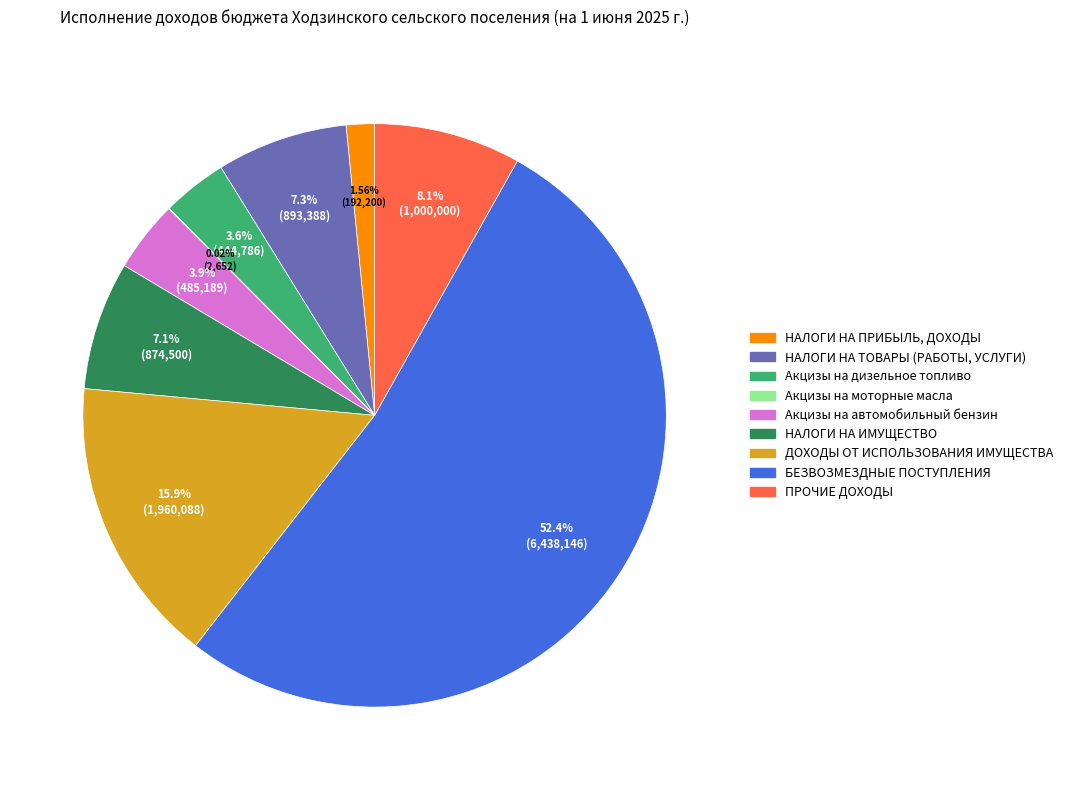

Which category has the biggest portion of the pie?

БЕЗВОЗМЕЗДНЫЕ ПОСТУПЛЕНИЯ